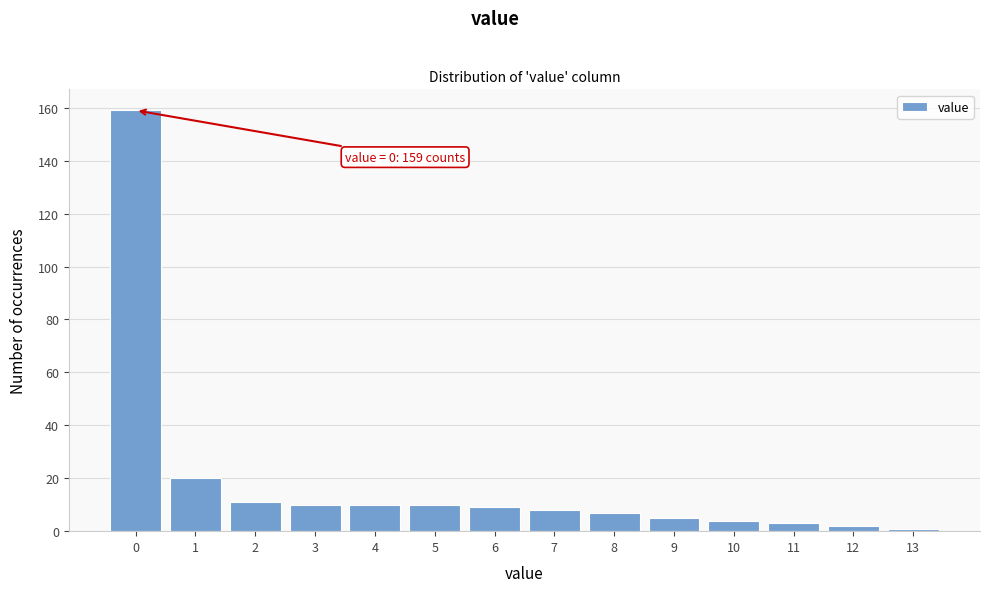

Reading right to left, list all the values displayed in this chart.

13=1	12=2	11=3	10=4	9=5	8=7	7=8	6=9	5=10	4=10	3=10	2=11	1=20	0=159